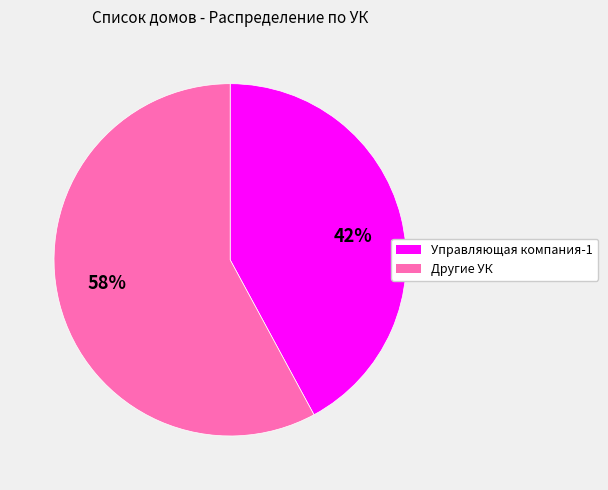

Is there any slice that represents more than half of the pie?

Yes